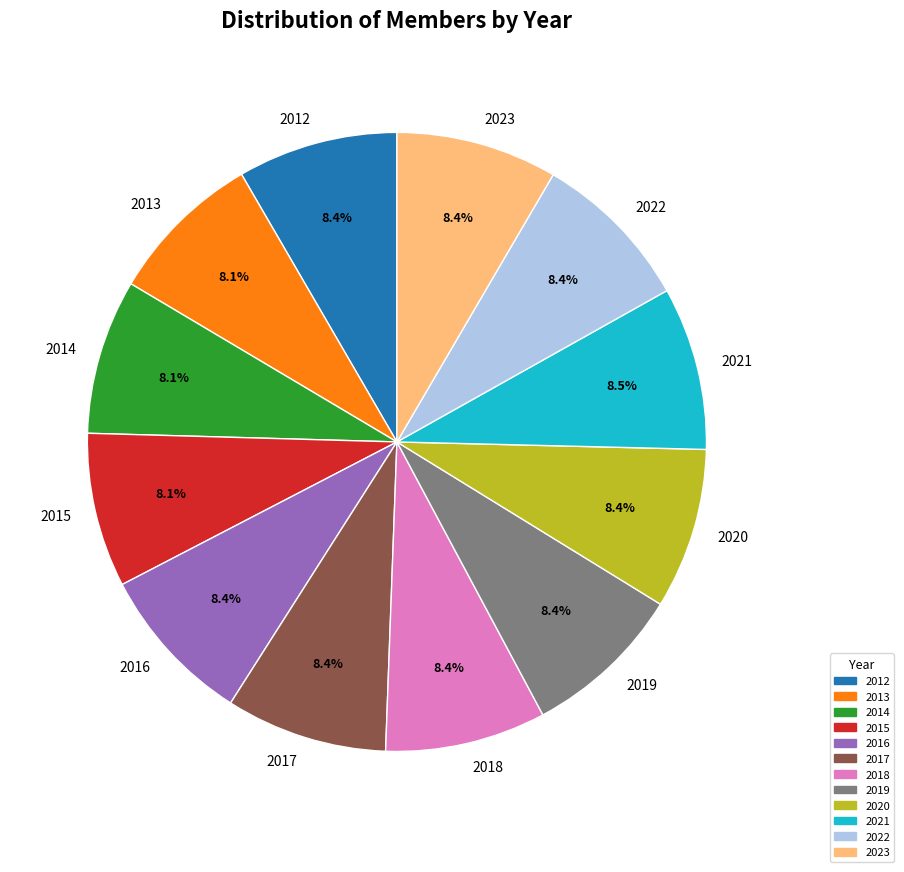

Is the sum of 2021 and 2012 greater than half?

No